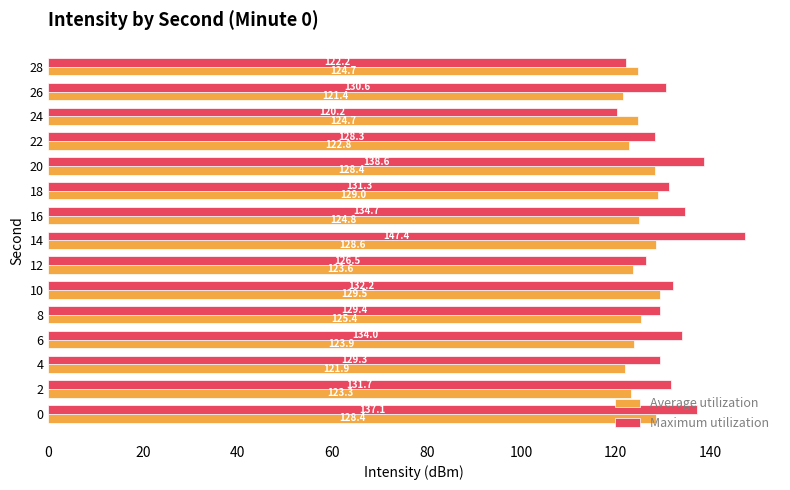

List the series in order of their peak value, highest first.

Maximum utilization, Average utilization